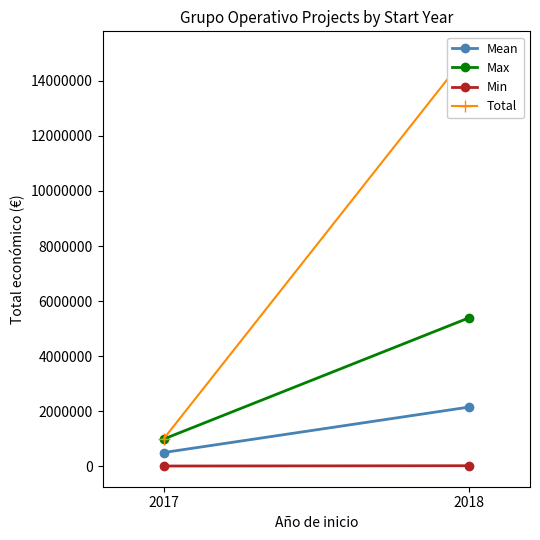

At which category is the sum across all series the highest?

2018